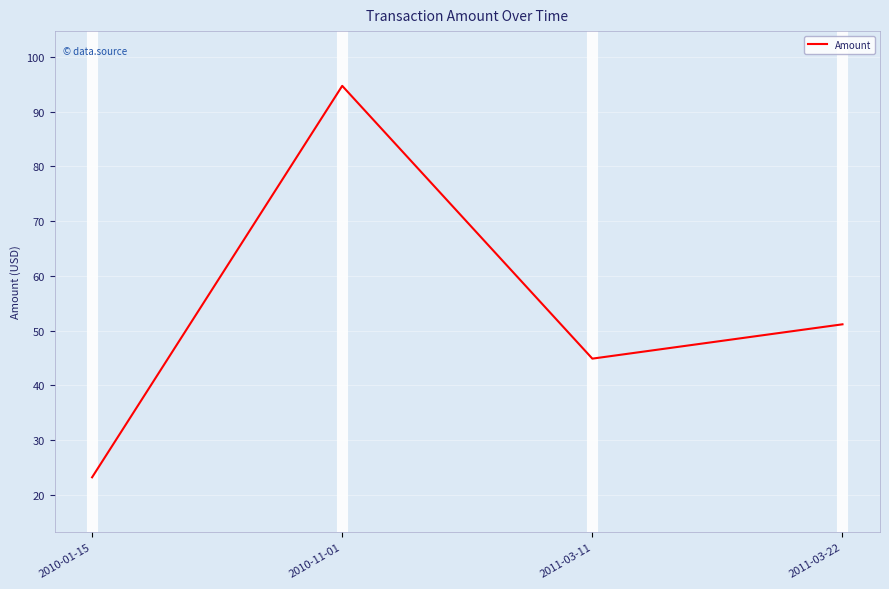

What is the difference between the values at 2010-11-01 and 2011-03-22?

43.6